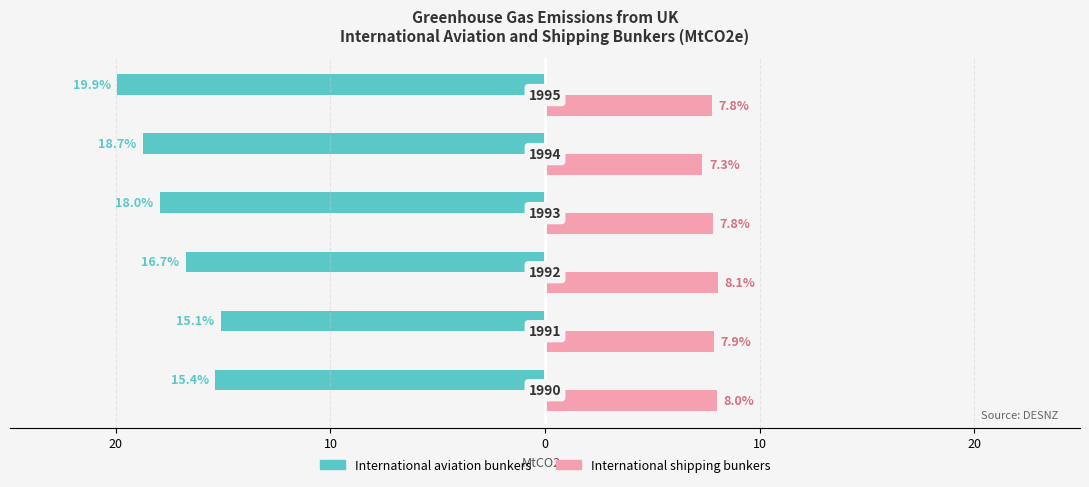

What is the difference between the second highest and second lowest values in the International shipping bunkers series?

0.2